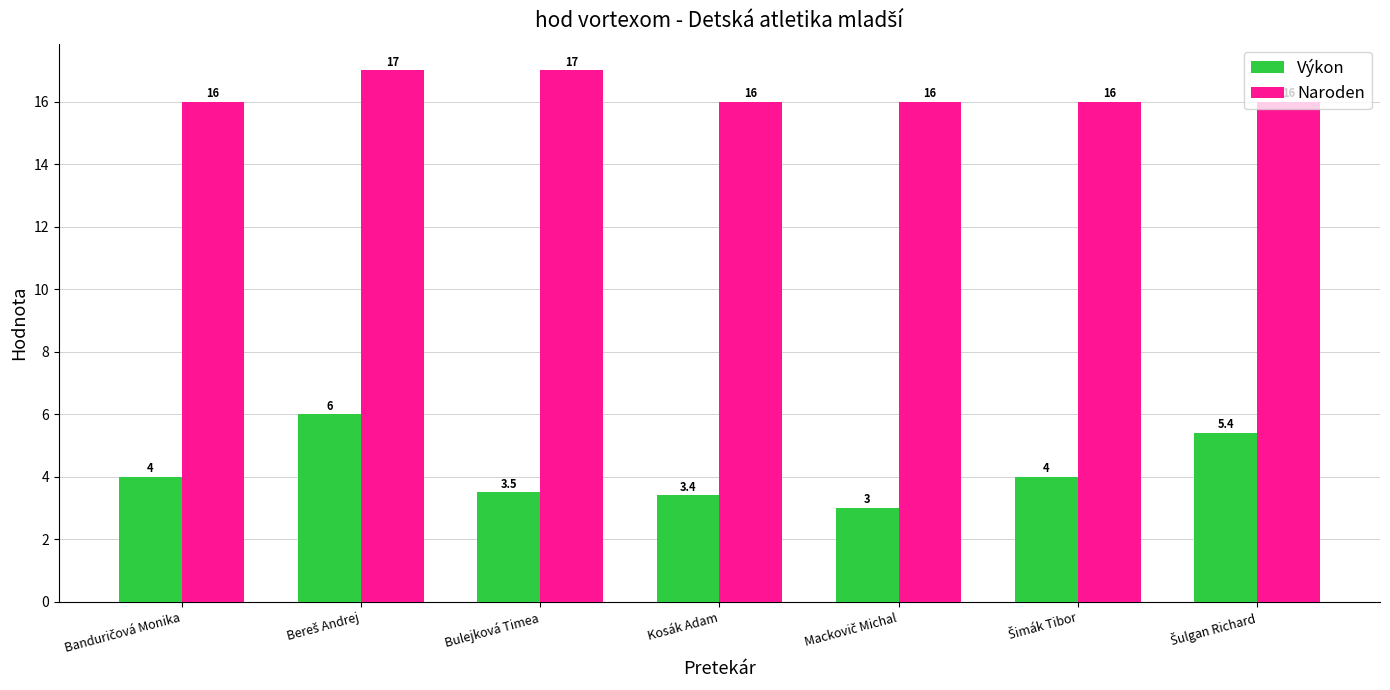

What is the greatest value displayed?

17.0